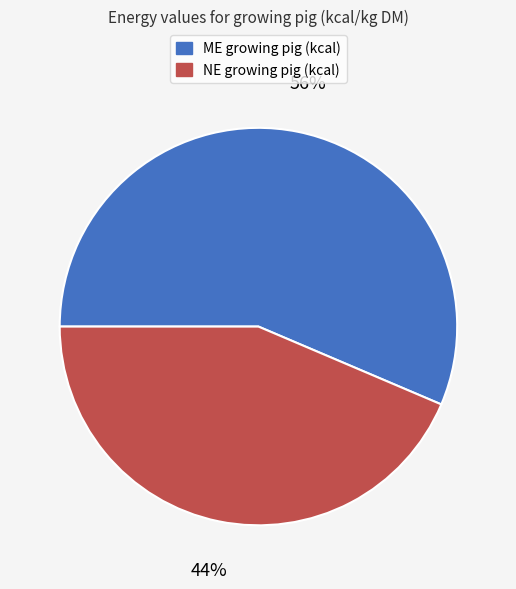

Rank the categories by value from lowest to highest.

NE growing pig (kcal), ME growing pig (kcal)